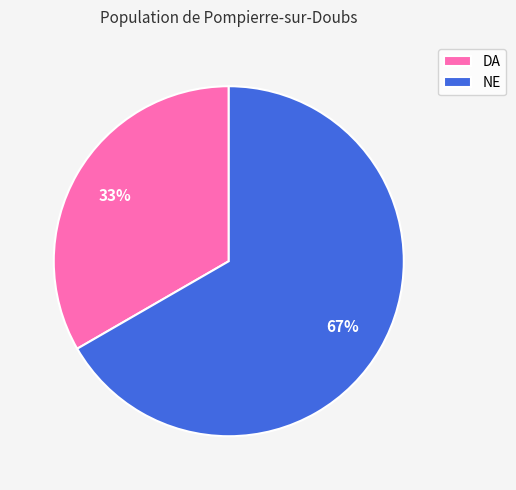

Is there any slice that represents more than half of the pie?

Yes